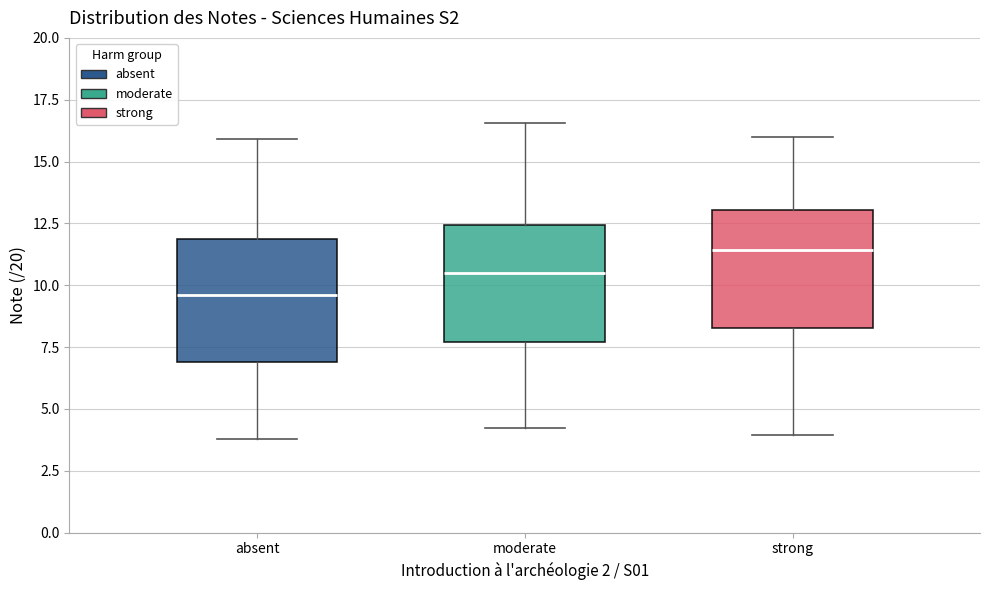

Reading left to right, read every box against the y-axis: the position of its median line, the range the box covers, and the ends of its whiskers. The values are not printed on the chart, so give them approximately, as read against the axis.

absent: median 9.5, box 7.0 to 12.0, whiskers 4.0 to 16.0
moderate: median 10.5, box 7.5 to 12.5, whiskers 4.0 to 16.5
strong: median 11.5, box 8.5 to 13.0, whiskers 4.0 to 16.0